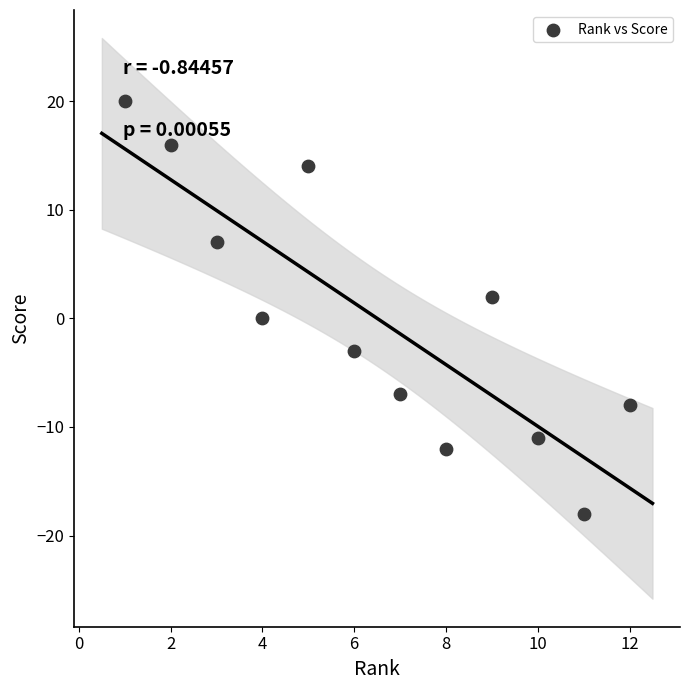

What is the range of Y values (max minus min)?

38